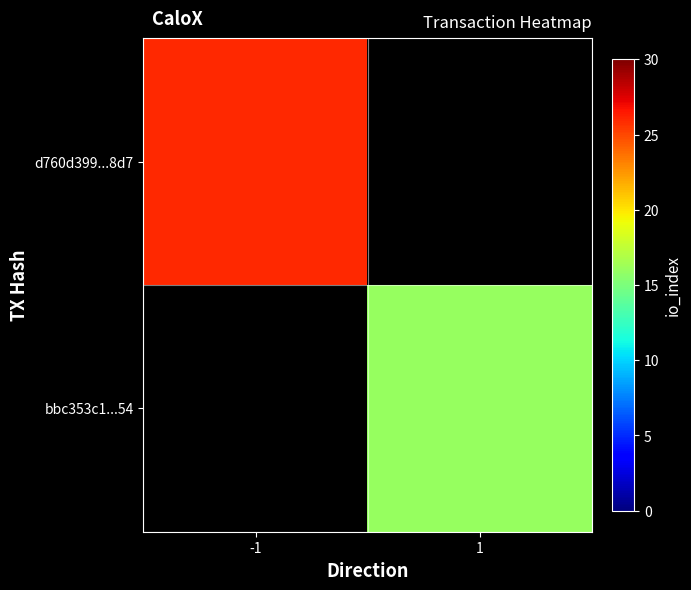

At which category does the chart reach its peak across all series?

-1